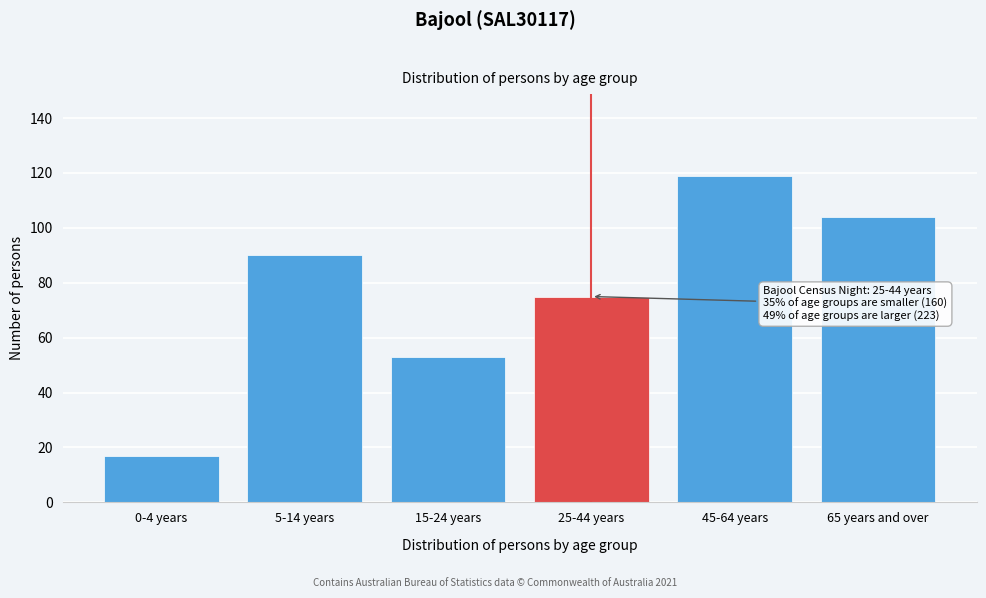

Reading left to right, extract all data points from this chart.

17	90	53	75	119	104